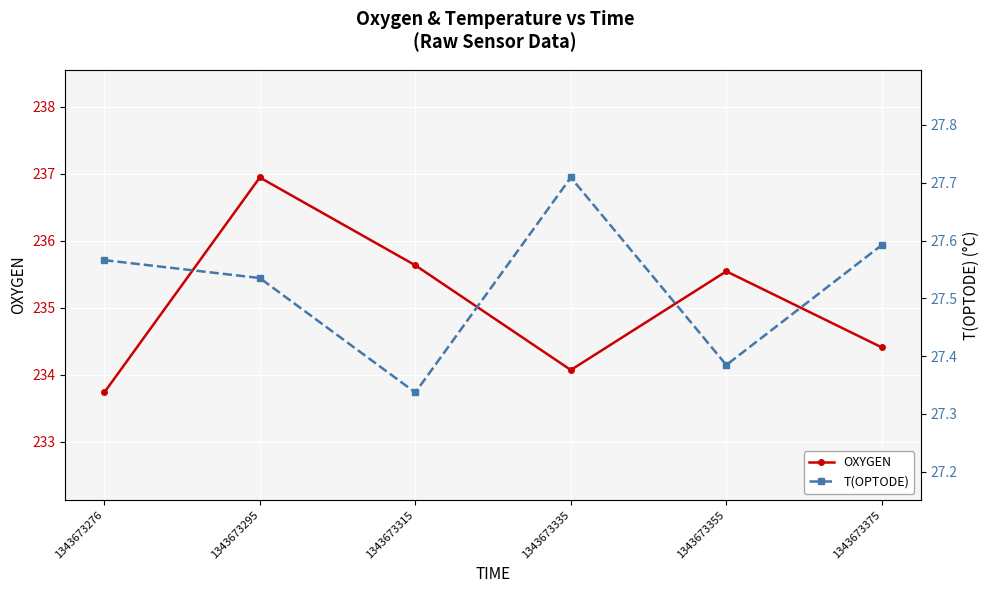

True or false: OXYGEN and T(OPTODE) cross at least once.

False